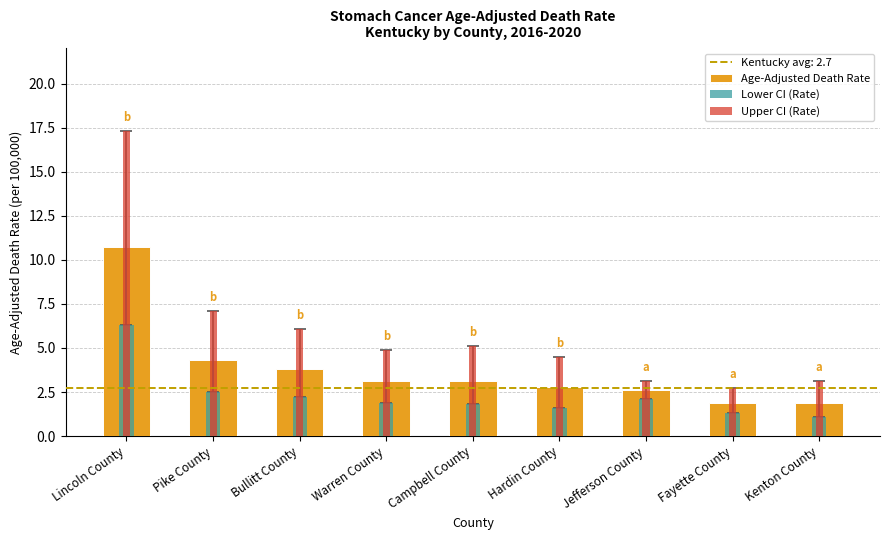

At which category does the chart reach its minimum across all series?

Kenton County